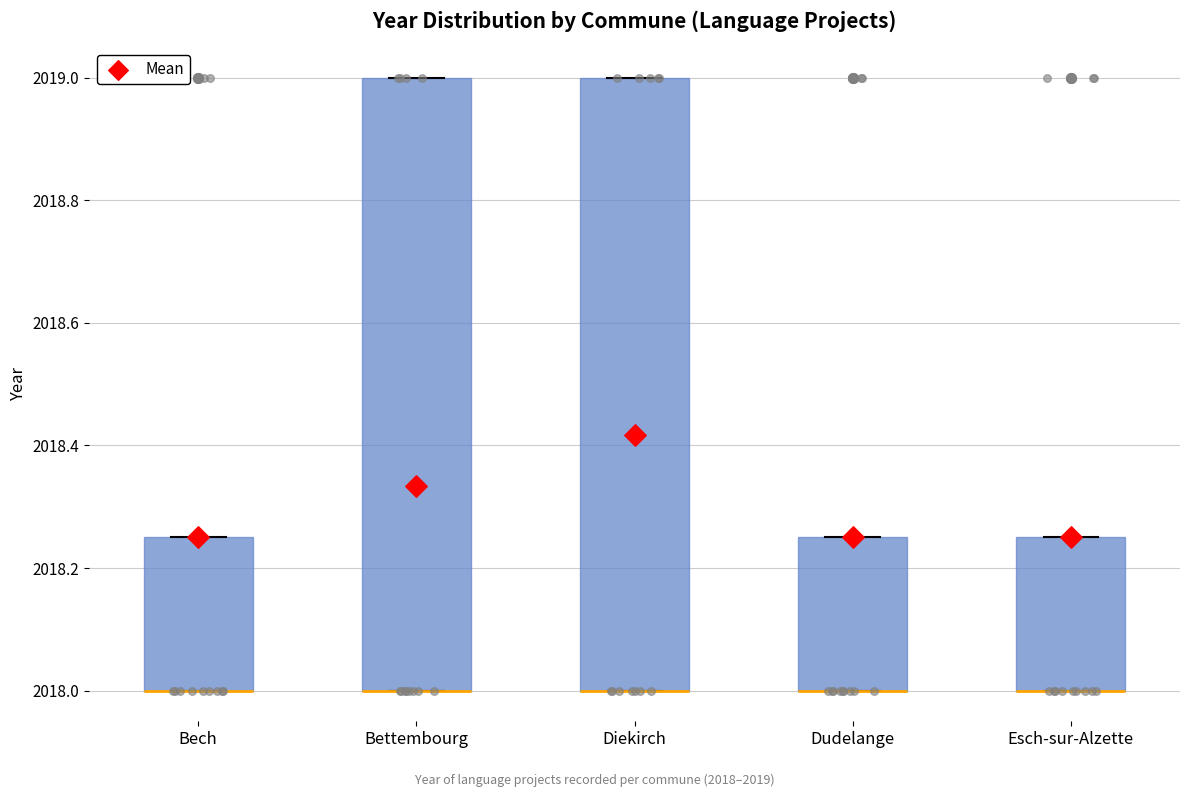

Reading left to right, read every box against the y-axis: the position of its median line, the range the box covers, and the ends of its whiskers. The values are not printed on the chart, so give them approximately, as read against the axis.

Bech: median 2018.00 (drawn on the box's lower edge), box 2018.00 to 2018.26, whiskers 2018.00 to 2018.26
Bettembourg: median 2018.00 (drawn on the box's lower edge), box 2018.00 to 2019.00, whiskers 2018.00 to 2019.00
Diekirch: median 2018.00 (drawn on the box's lower edge), box 2018.00 to 2019.00, whiskers 2018.00 to 2019.00
Dudelange: median 2018.00 (drawn on the box's lower edge), box 2018.00 to 2018.26, whiskers 2018.00 to 2018.26
Esch-sur-Alzette: median 2018.00 (drawn on the box's lower edge), box 2018.00 to 2018.26, whiskers 2018.00 to 2018.26